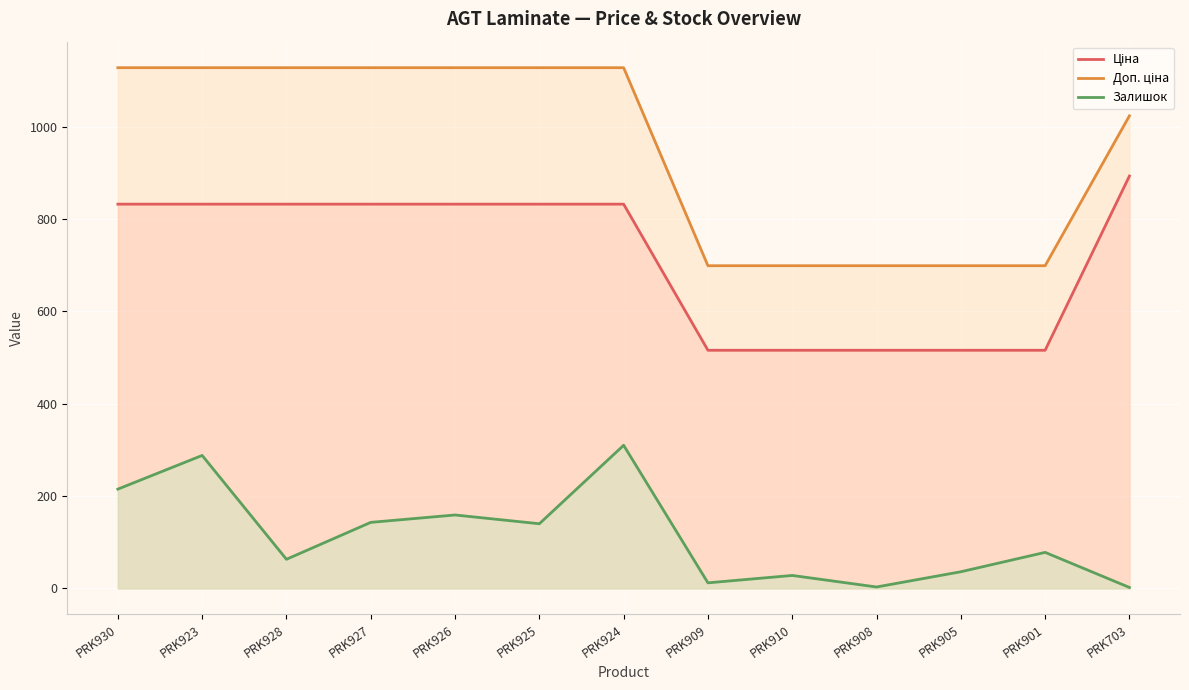

True or false: Ціна has a value of 515.8 at PRK909.

True